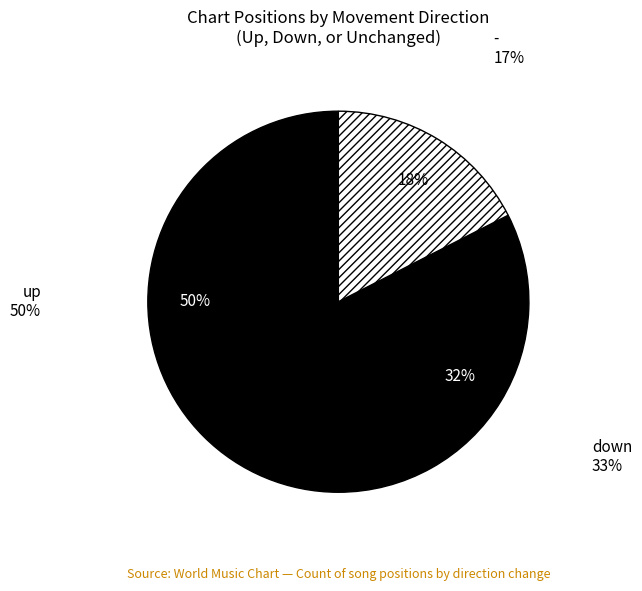

Is up the majority of the pie?

No